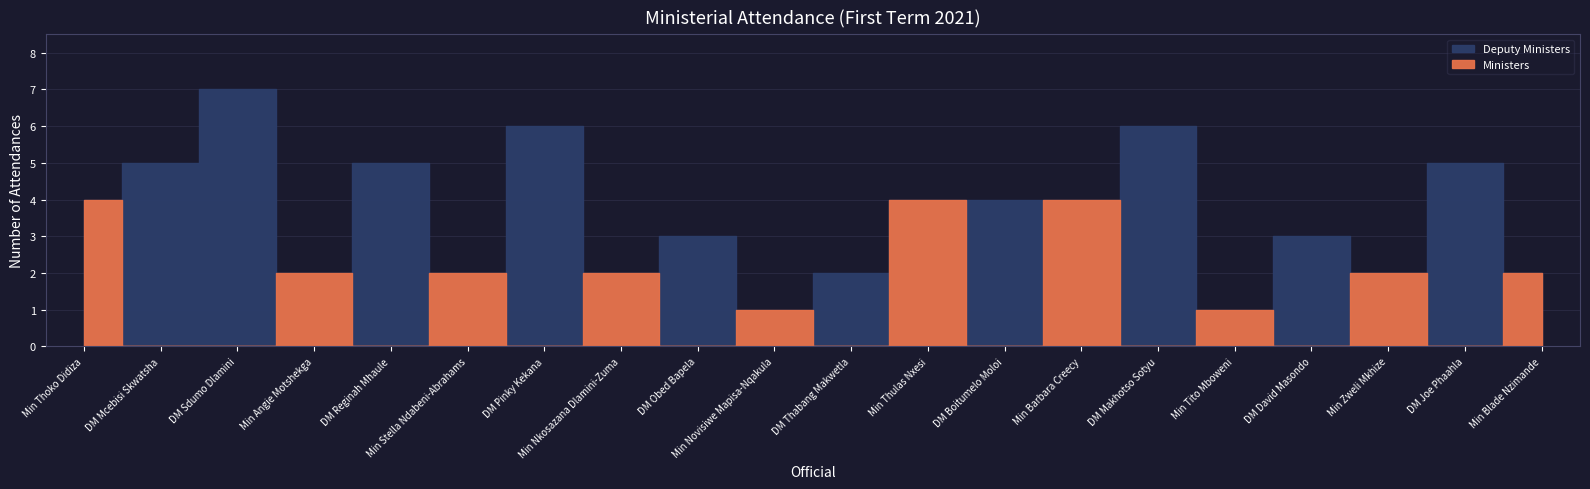

Where is the first local maximum for Deputy Ministers?

DM Sdumo Dlamini